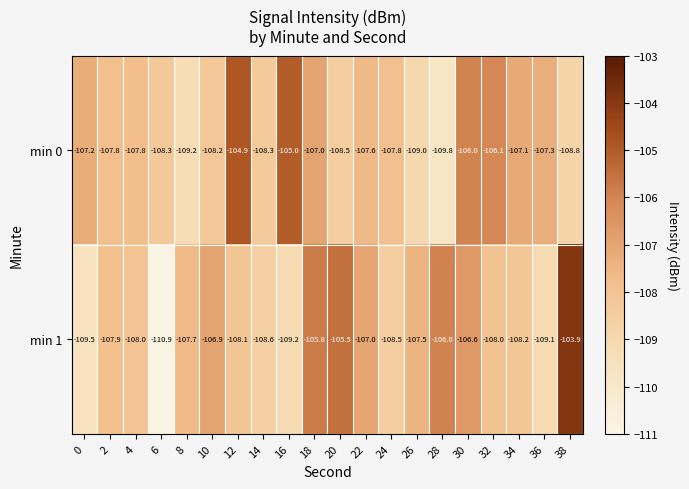

What is the maximum value shown in the chart?

-103.9